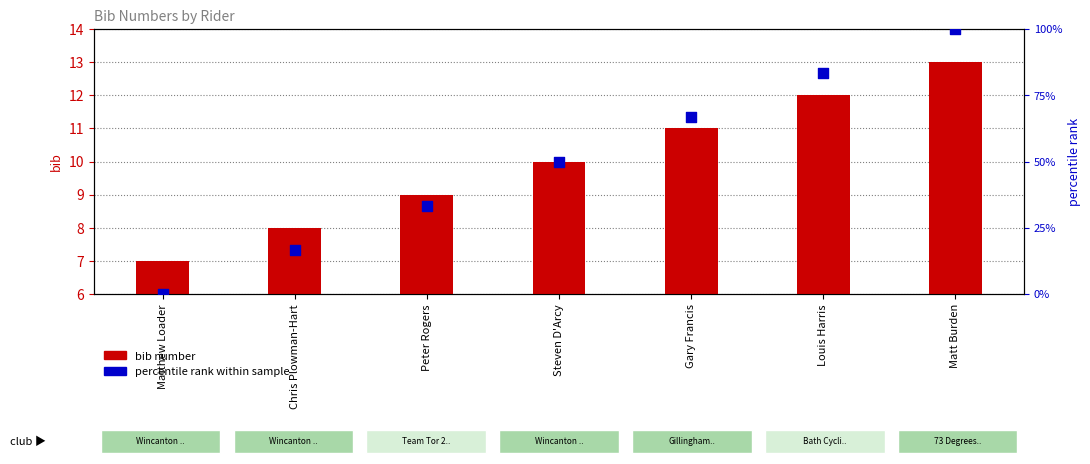

Which series has the largest Y range (max minus min)?

percentile rank within sample